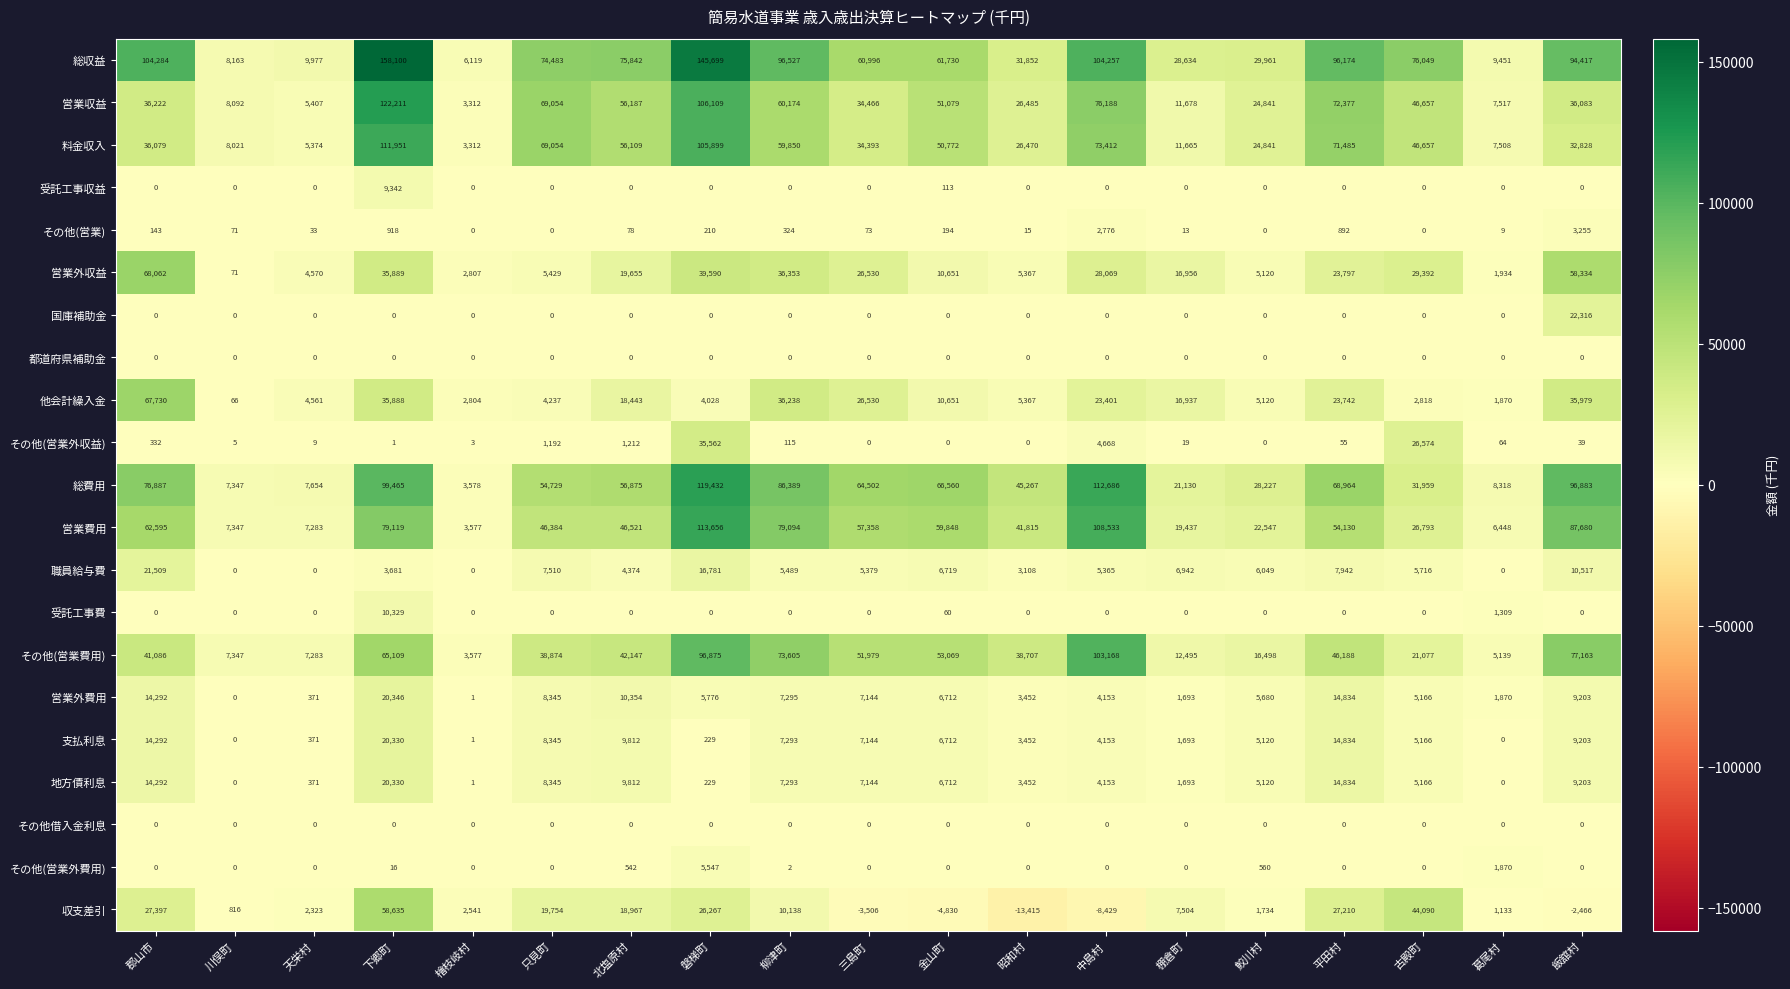

What is the difference between the highest and lowest values at 檜枝岐村?

6119